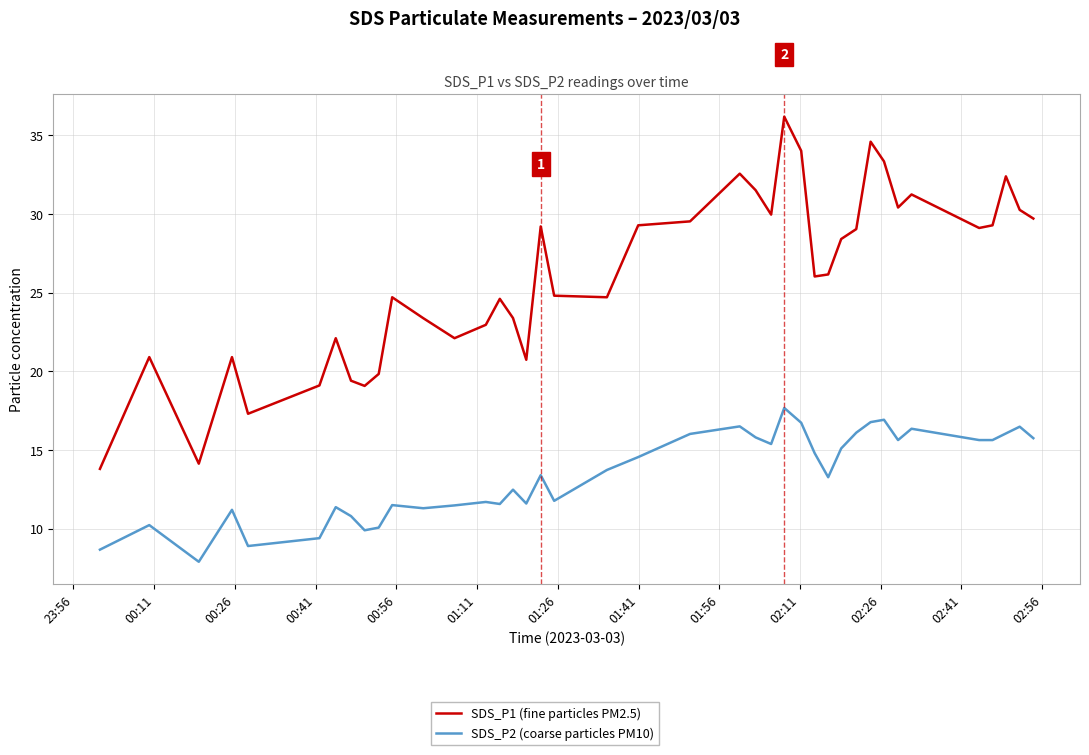

Which series has the largest total across all categories?

SDS_P1 (fine particles PM2.5)